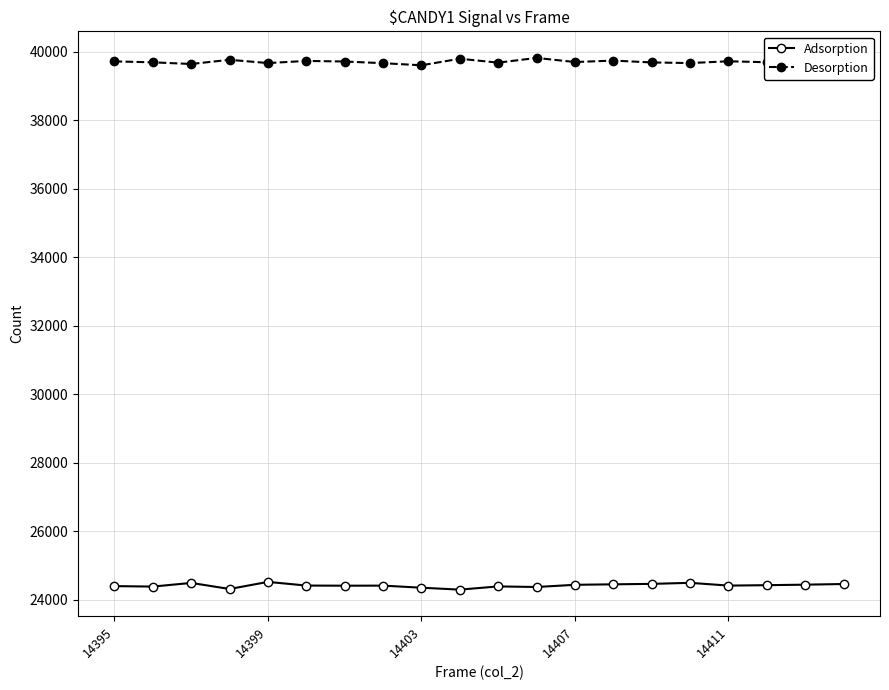

How many values in the Adsorption series are below 24411?

10